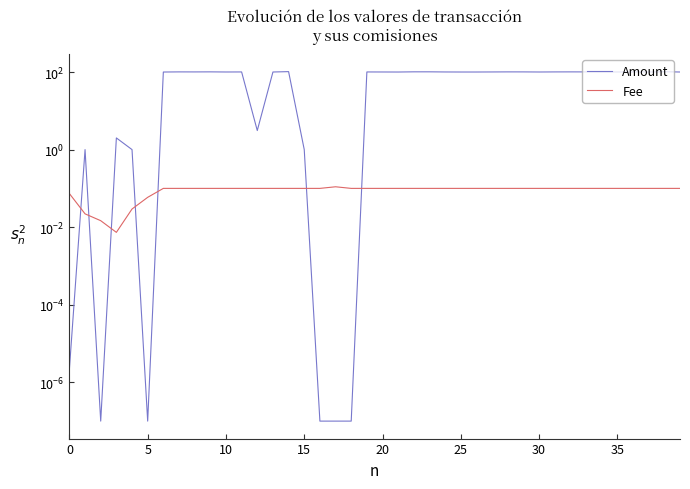

The value of Fee at 23 is 0.1. True or false?

True